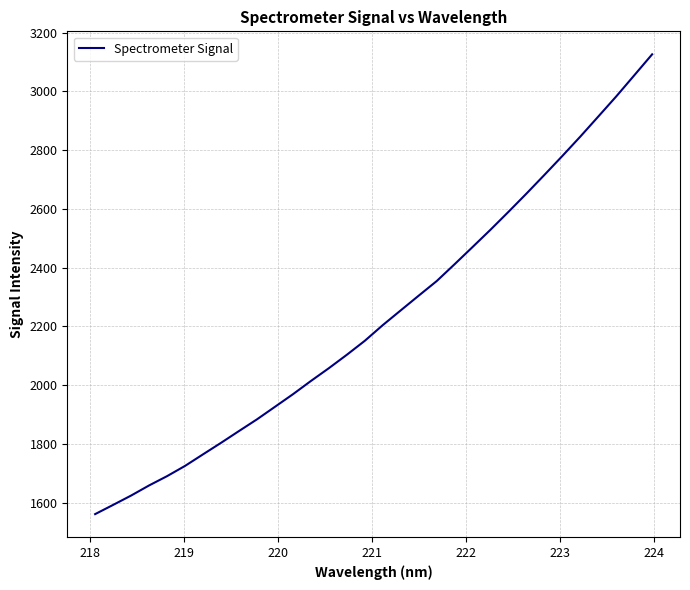

What is the smallest value displayed?

1561.2